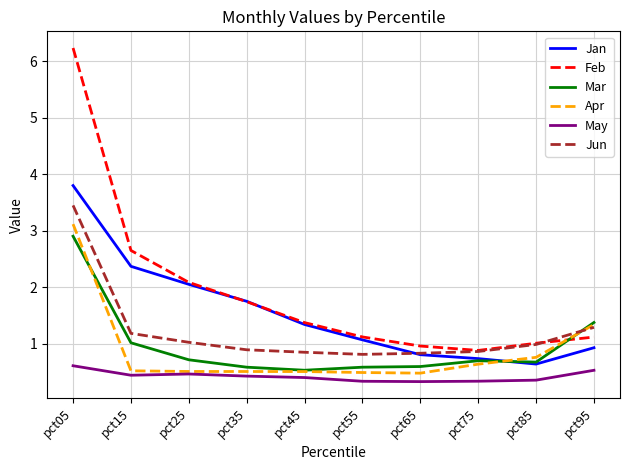

Between pct55 and pct75, which series saw the biggest shift?

Jan